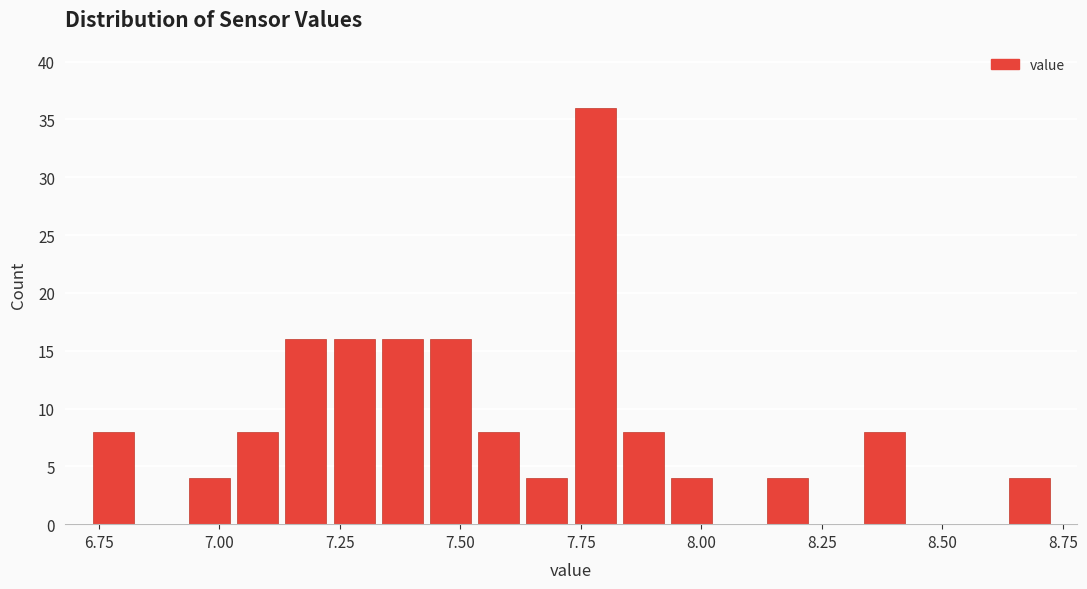

Around what value on the x-axis is the tallest bar? Give the approximate position of its centre, as read against the axis.

7.80